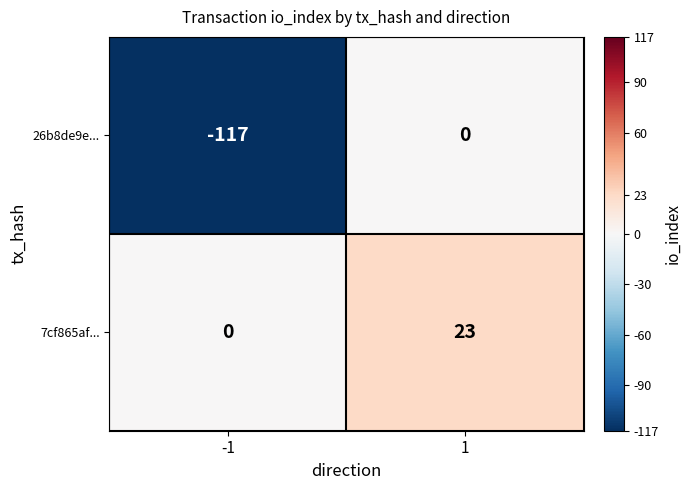

List the series in order of their peak value, lowest first.

26b8de9e..., 7cf865af...